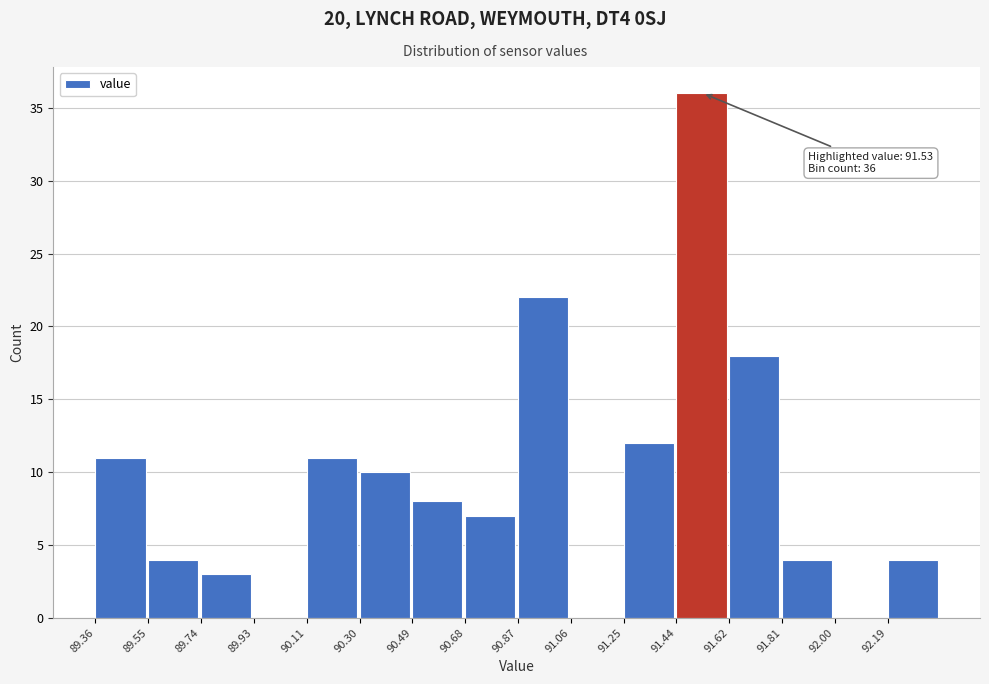

Over which range of the x-axis is the bar tallest?

91.44 to 91.62